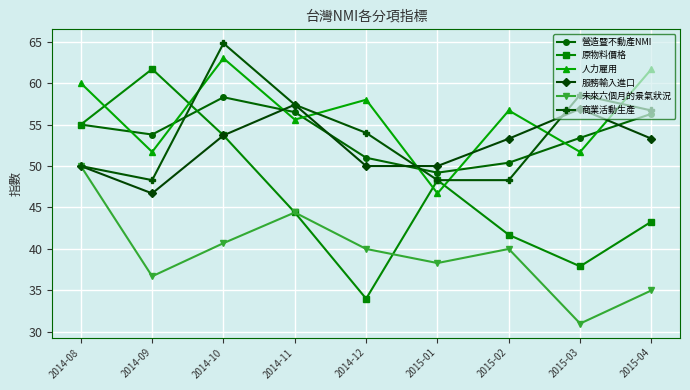

What is the total value across all series at 2014-11?

315.7